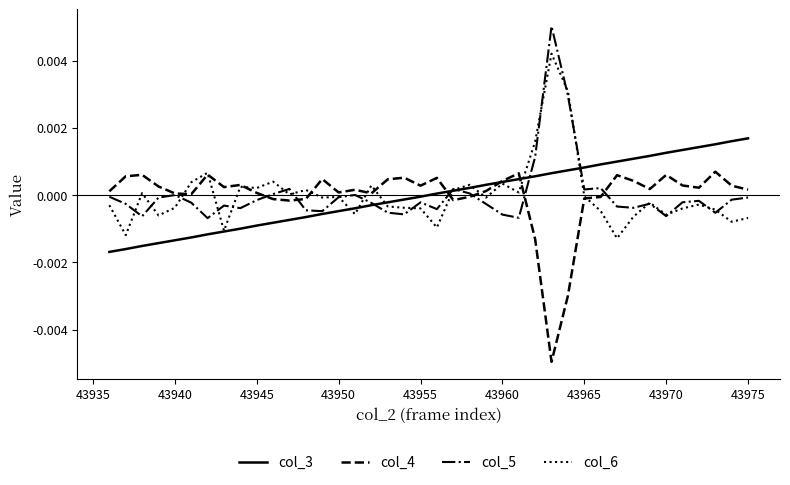

Rank the series by their maximum value, from highest to lowest.

col_5, col_6, col_3, col_4